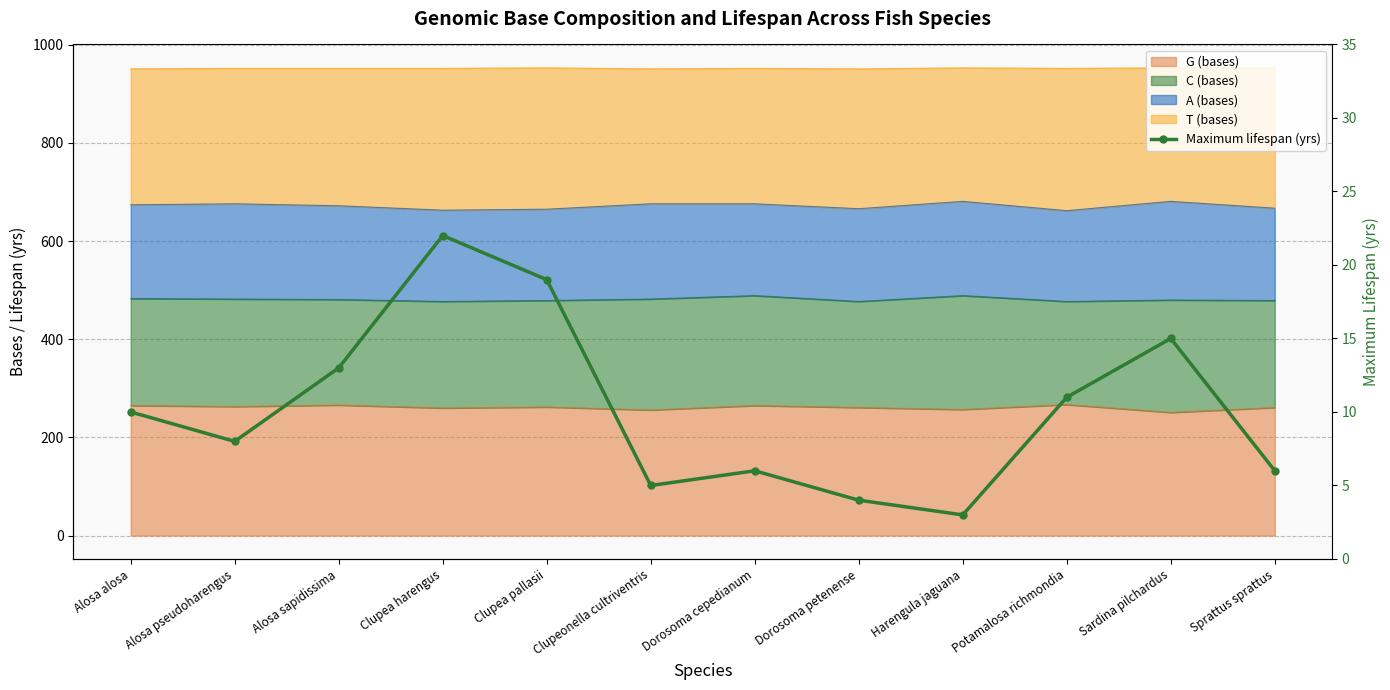

Where is the data nearest to the value 12?

Alosa sapidissima